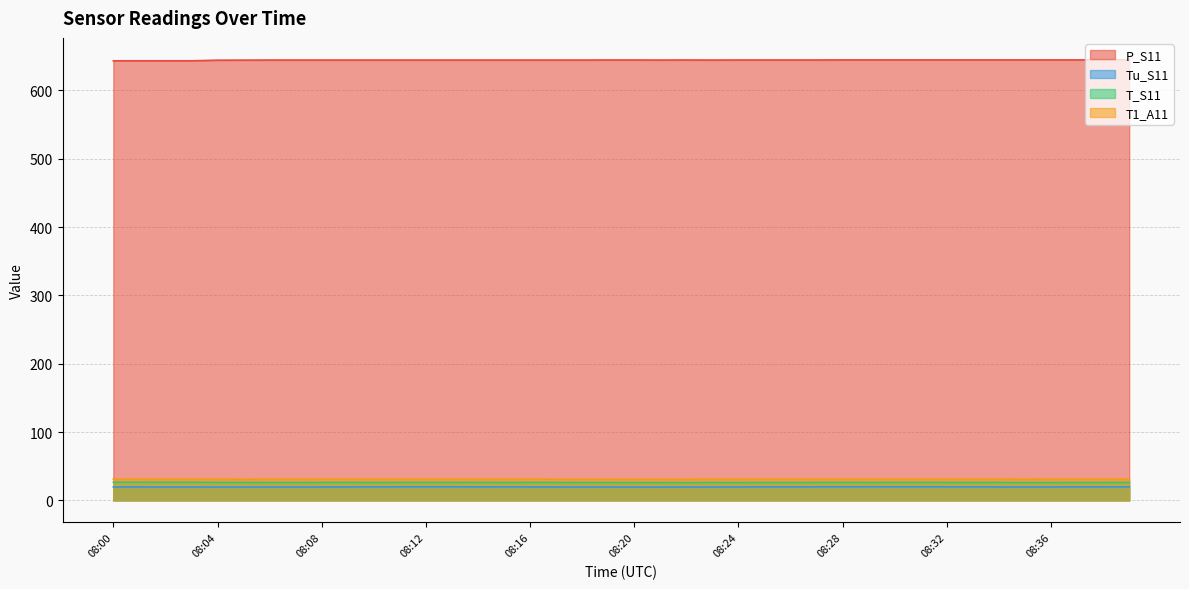

Reading right to left, list all the values displayed in this chart.

P_S11: 644.6	644.6	644.6	644.6	644.6	644.6	644.6	644.6	644.6	644.6	644.6	644.6	644.5	644.5	644.5	644.5	644.4	644.5	644.4	644.5	644.5	644.4	644.4	644.4	644.4	644.4	644.4	644.4	644.4	644.4	644.4	644.4	644.4	644.4	644.3	644.2	643.3	643.3	643.3	643.3
Tu_S11: 19.8	19.7	19.7	19.6	19.6	19.6	19.7	19.8	19.8	19.9	19.9	19.8	19.8	19.7	19.7	19.6	19.5	19.5	19.4	19.4	19.5	19.5	19.6	19.6	19.7	19.7	19.8	19.8	19.8	19.7	19.6	19.6	19.5	19.5	19.5	19.5	19.5	19.5	19.6	19.6
T_S11: 26.2	26.2	26.1	26.1	26.1	26.2	26.2	26.2	26.3	26.3	26.2	26.2	26.2	26.1	26.1	26.1	26.1	26.0	26.0	26.1	26.1	26.1	26.2	26.2	26.2	26.3	26.3	26.3	26.3	26.2	26.2	26.2	26.1	26.1	26.2	26.3	26.5	26.5	26.5	26.5
T1_A11: 31.1	31.1	31.1	31.1	31.0	31.1	31.1	31.1	31.1	31.1	31.1	31.1	31.1	31.1	31.1	31.1	31.1	31.0	31.0	31.0	31.0	31.0	31.0	31.1	31.1	31.1	31.1	31.1	31.1	31.1	31.1	31.1	31.1	31.1	31.0	31.1	31.1	31.1	31.1	31.1